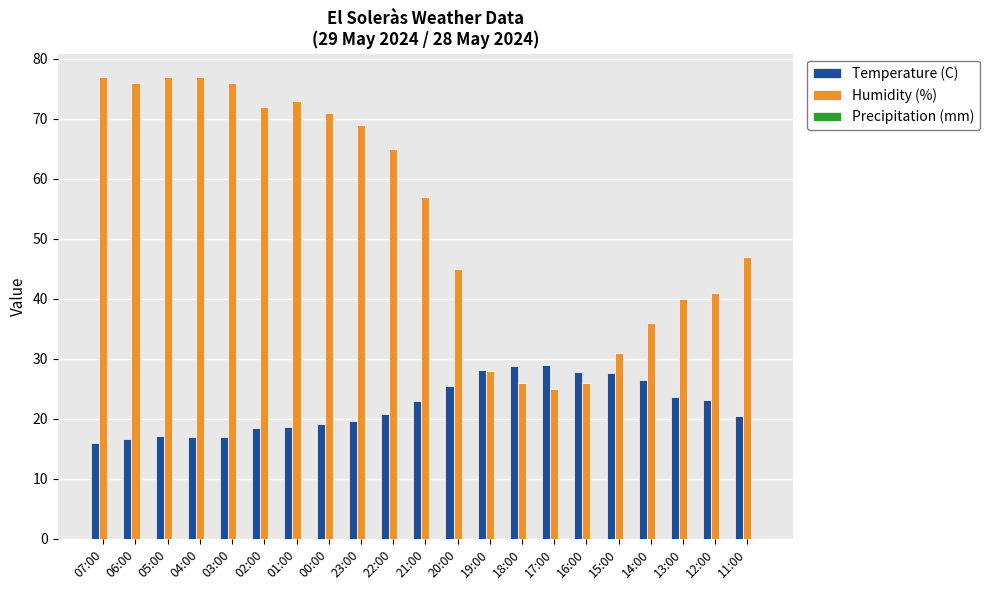

What is the total value across all series at 20:00?

70.5